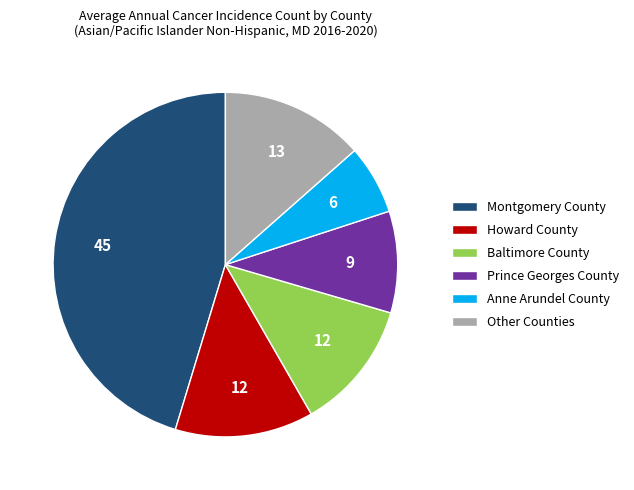

Is there any slice that represents more than half of the pie?

No